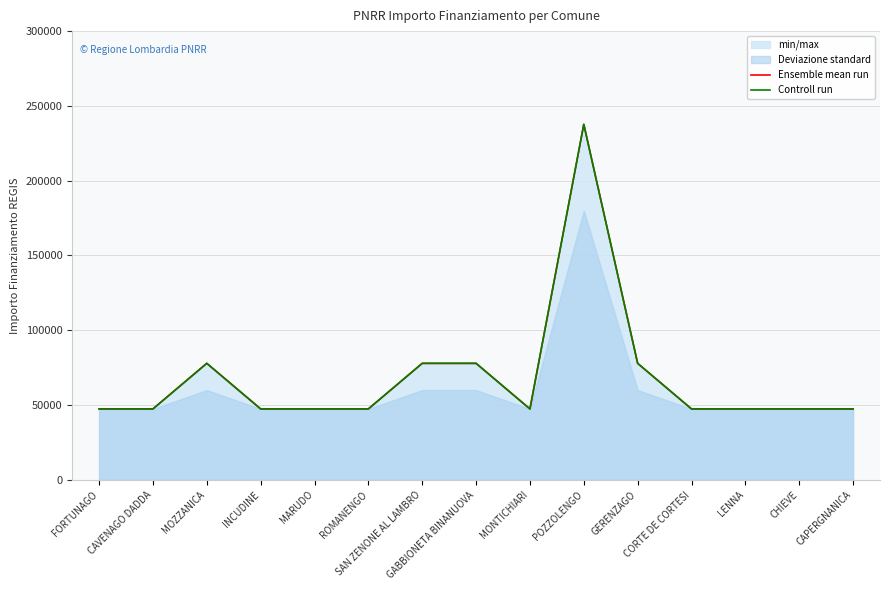

Which has a higher value, SAN ZENONE AL LAMBRO or INCUDINE?

SAN ZENONE AL LAMBRO